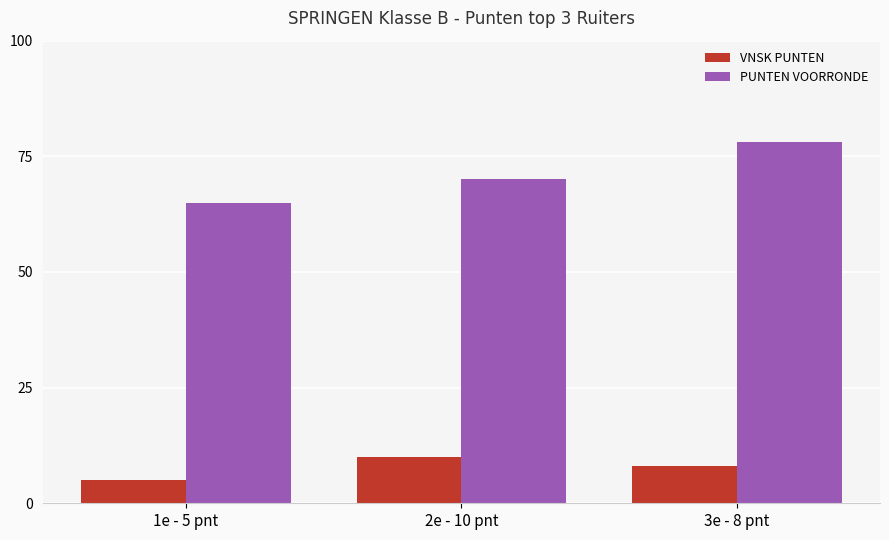

What position from the right is 1e - 5 pnt?

3